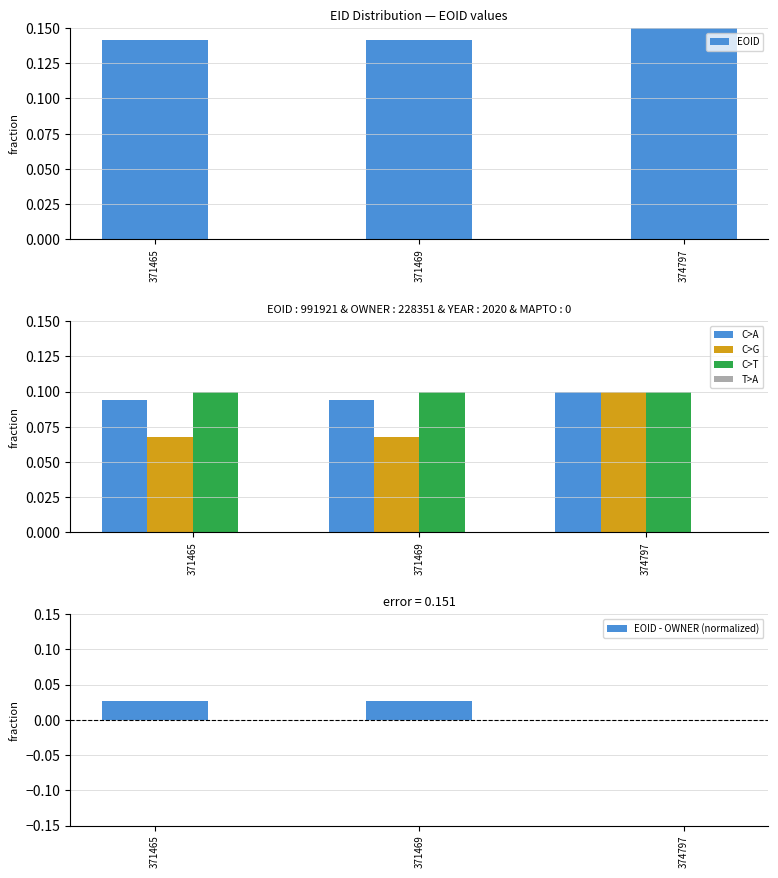

Which series changed the most between 371469 and 374797?

OWNER